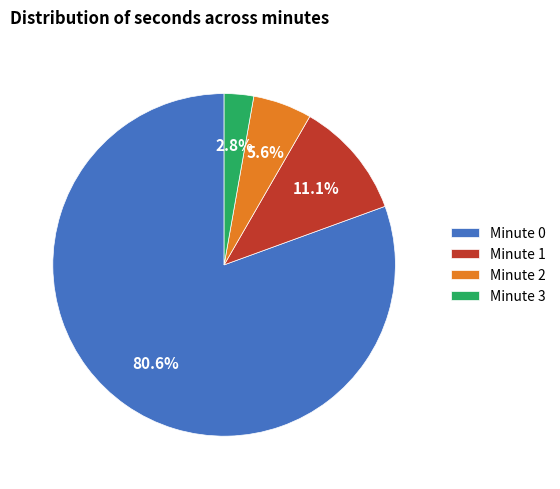

To the nearest percent, what is the difference between the largest and smallest slice percentages?

78%